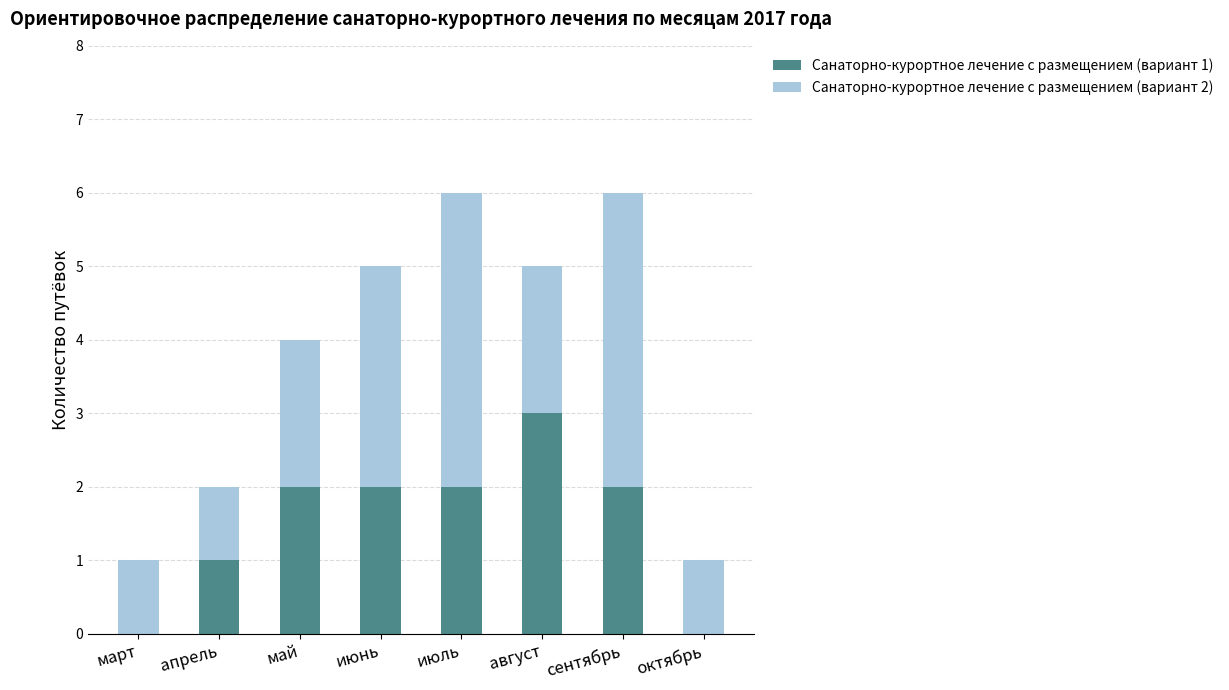

The value of Санаторно-курортное лечение с размещением (вариант 1) at июнь is 3. True or false?

False